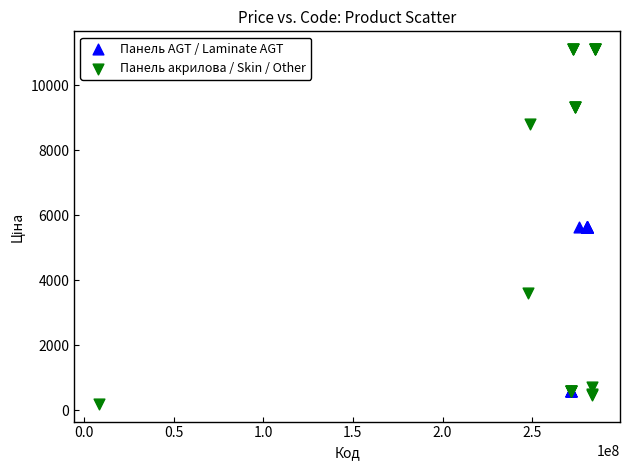

Which series has the largest Y range (max minus min)?

Панель акрилова / Skin / Other